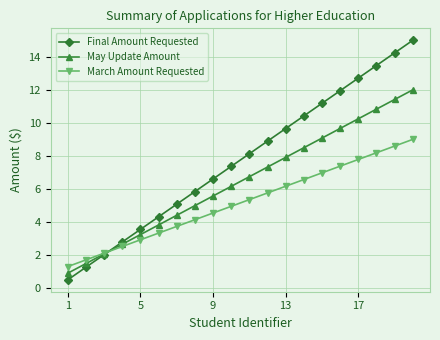

Which series has the widest spread of values?

Final Amount Requested